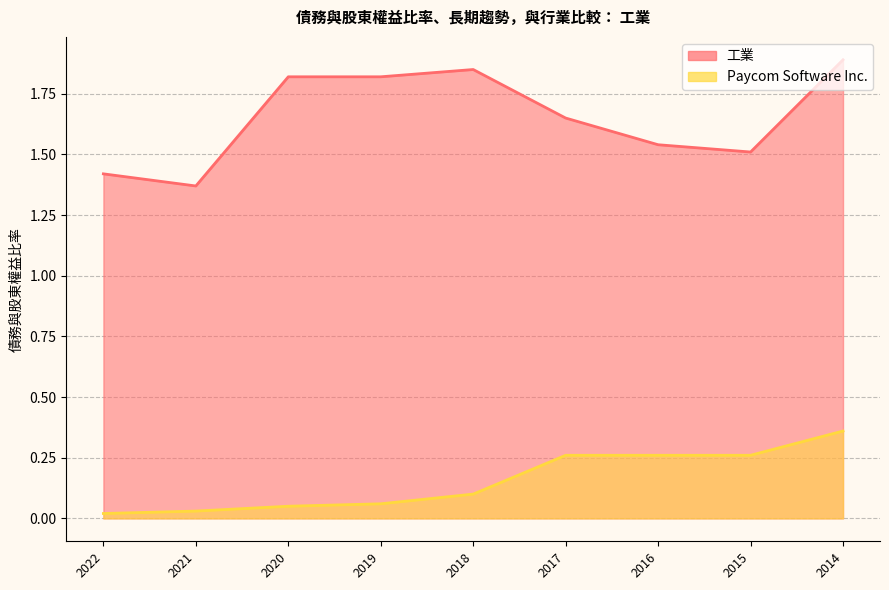

Rank the series by their average value, from highest to lowest.

工業, Paycom Software Inc.